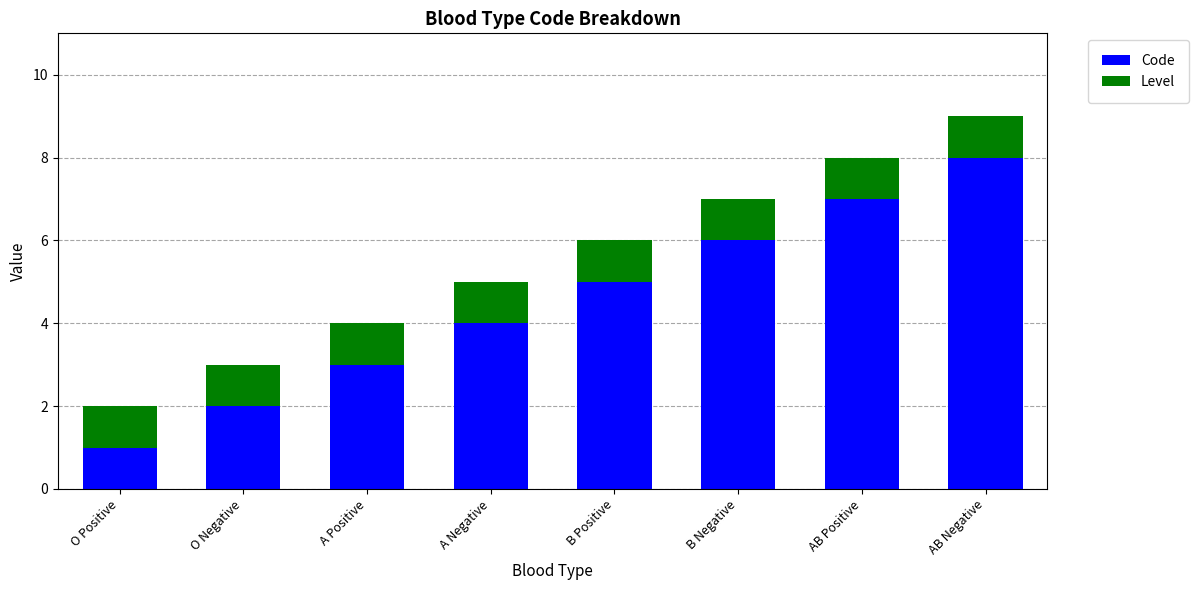

What is the sum of all Code values?

36